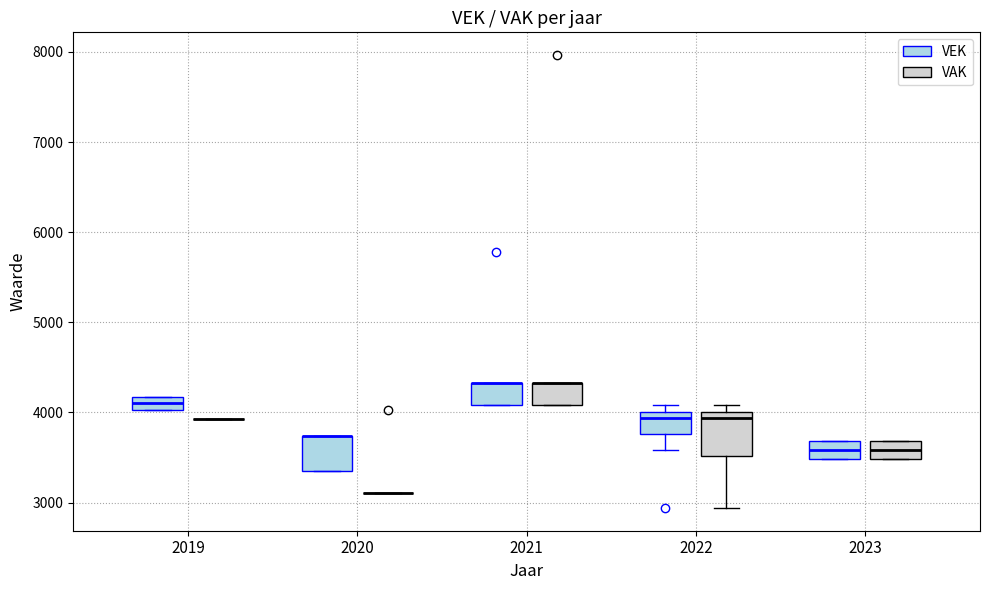

Where is the lower edge of the box for 2022 (VEK) on the y-axis? The values are not printed on the chart, so give them approximately, as read against the axis.

3800